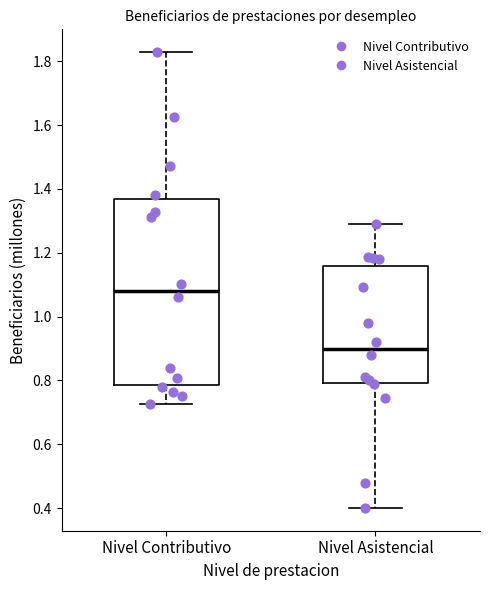

Reading left to right, read every box against the y-axis: the position of its median line, the range the box covers, and the ends of its whiskers. The values are not printed on the chart, so give them approximately, as read against the axis.

Nivel Contributivo: median 1.08, box 0.78 to 1.36, whiskers 0.72 to 1.82
Nivel Asistencial: median 0.90, box 0.80 to 1.16, whiskers 0.40 to 1.30